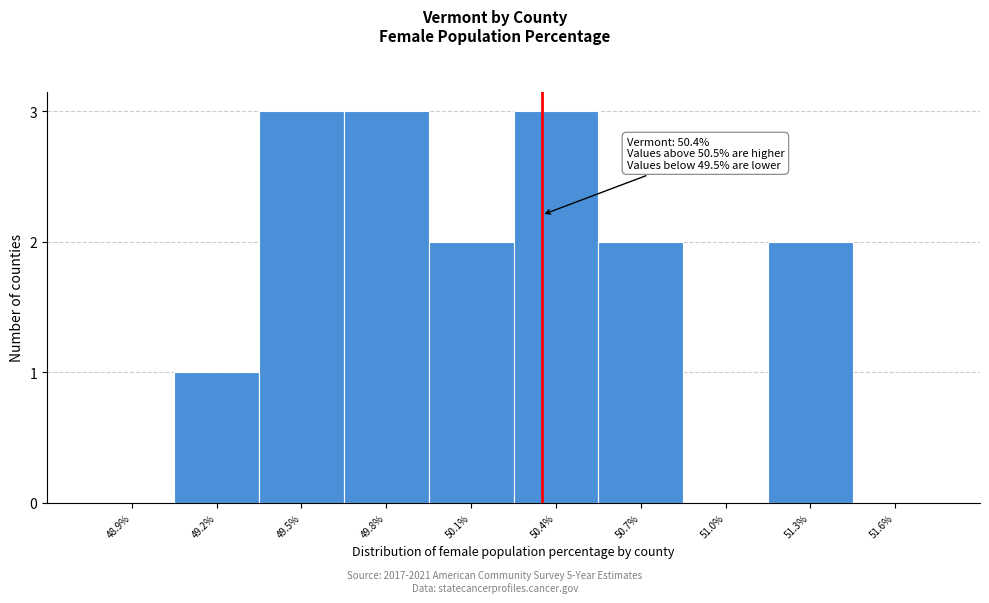

Reading right to left, extract all data points from this chart.

51.6%=0	51.3%=2	51.0%=0	50.7%=2	50.4%=3	50.1%=2	49.8%=3	49.5%=3	49.2%=1	48.9%=0